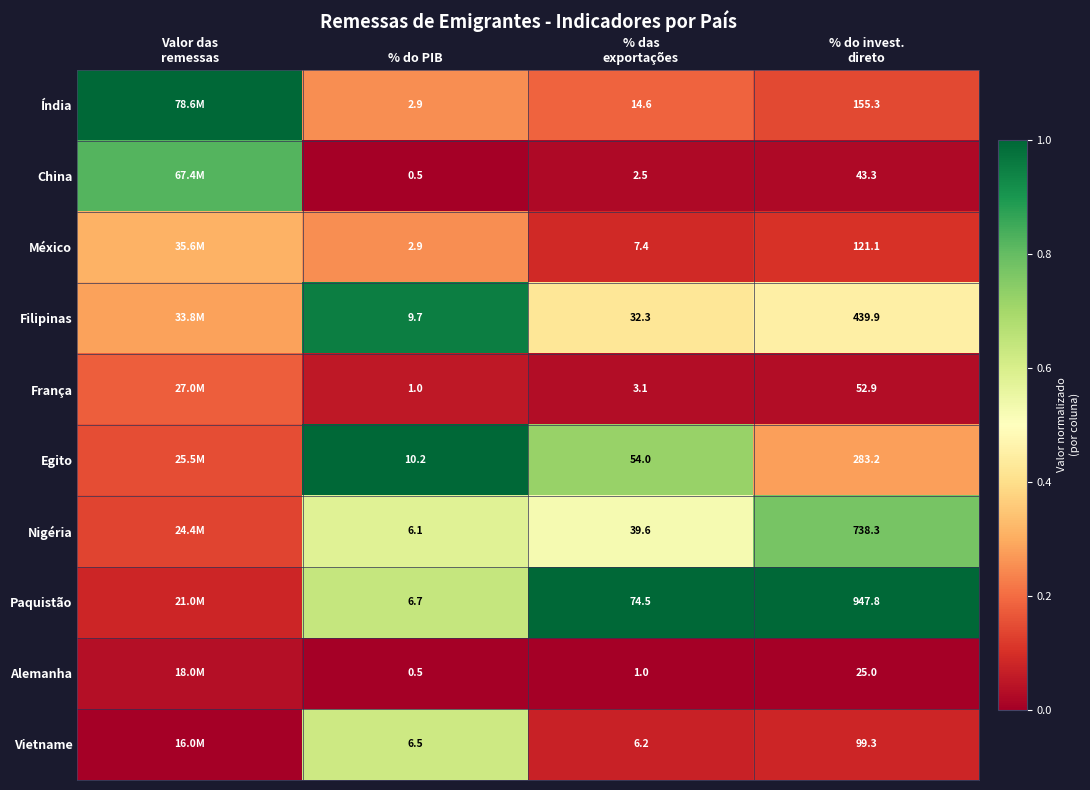

Rank the series at Valor das remessas from highest to lowest value.

Índia, China, México, Filipinas, França, Egito, Nigéria, Paquistão, Alemanha, Vietname